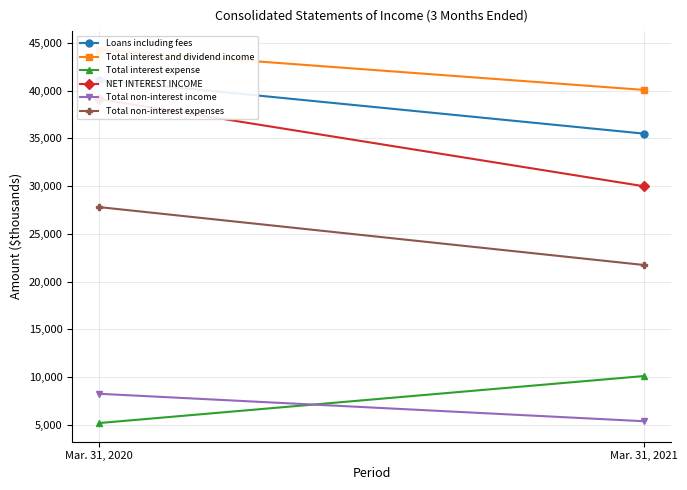

What is the maximum value shown in the chart?

44295